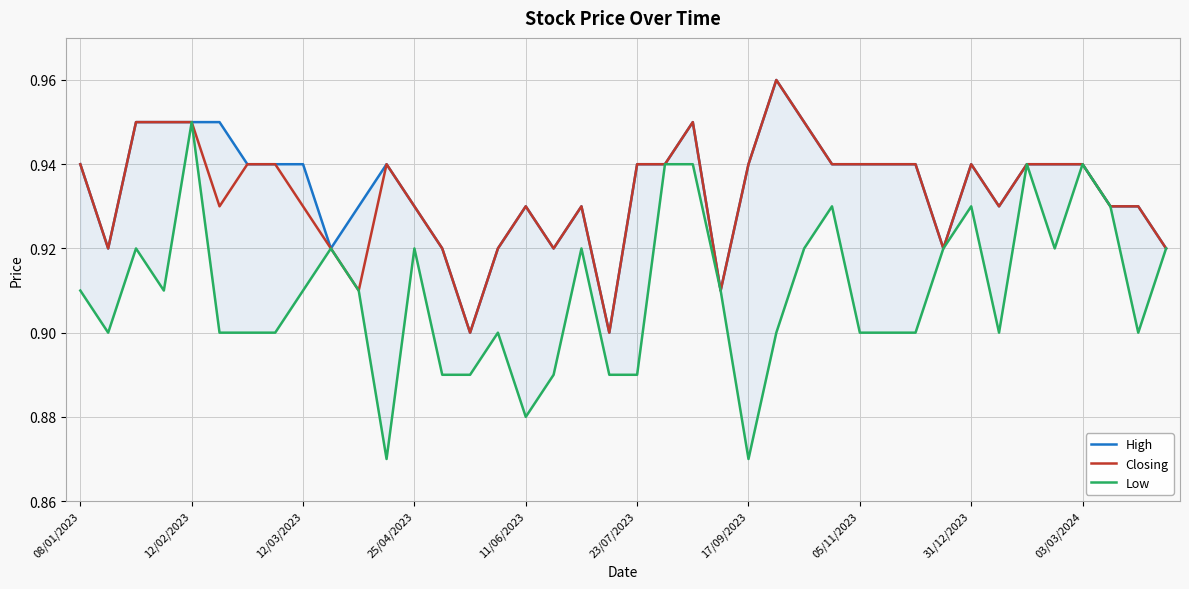

How many lines are shown in the chart?

3